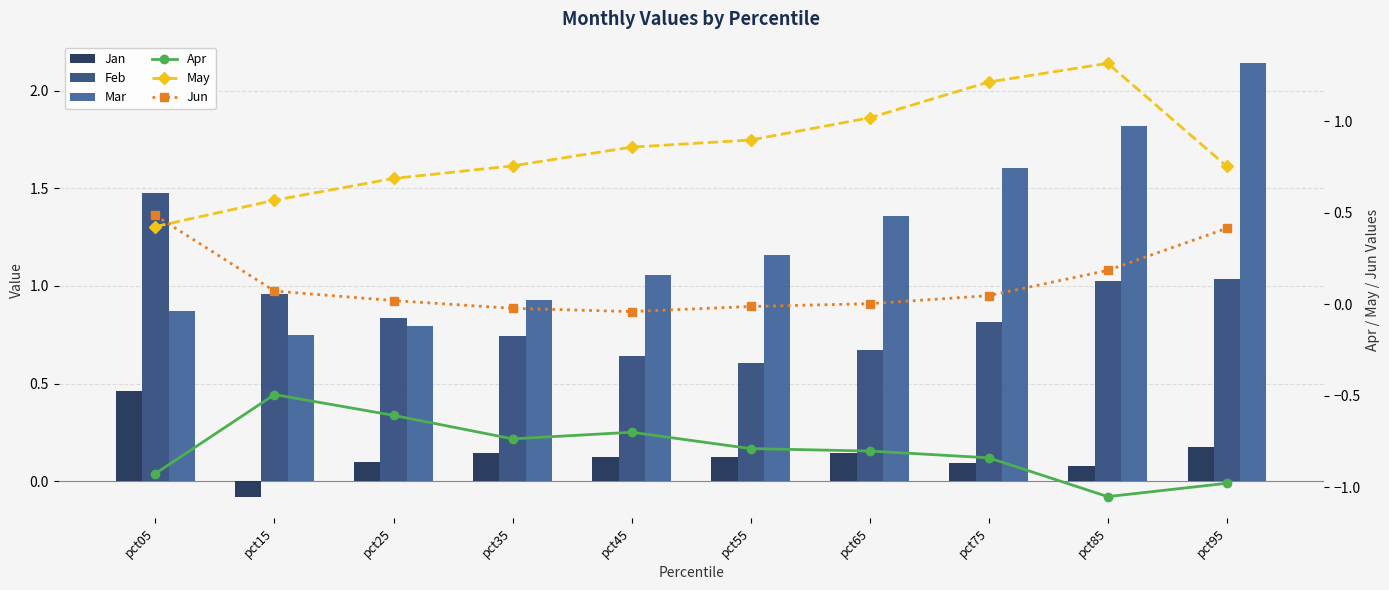

What is the difference between the second highest and second lowest values in the Jun series?

0.4